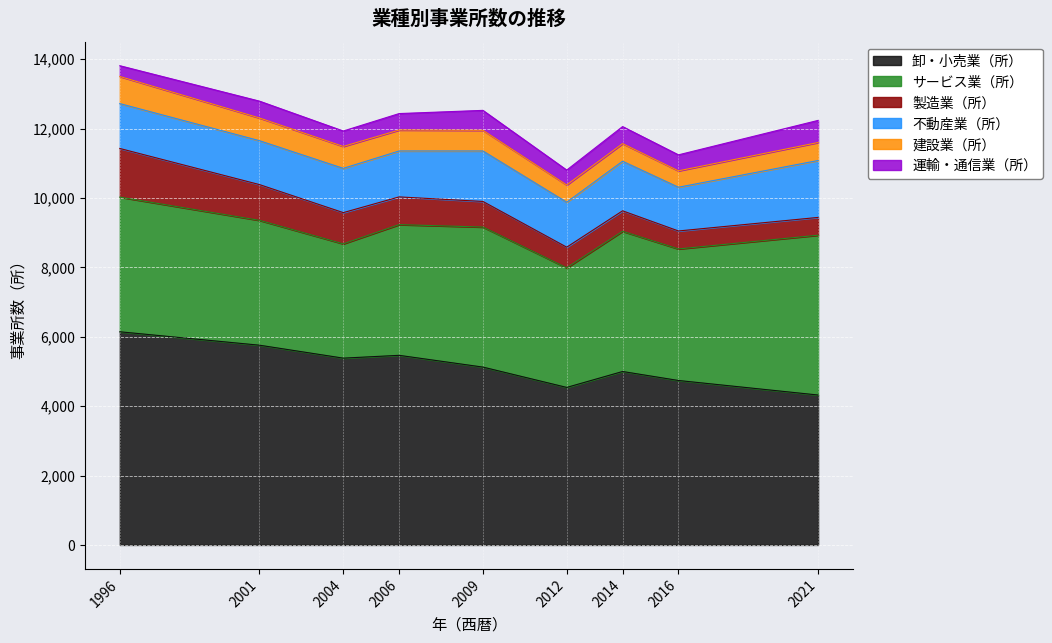

True or false: 製造業（所） and サービス業（所） intersect in this chart.

False